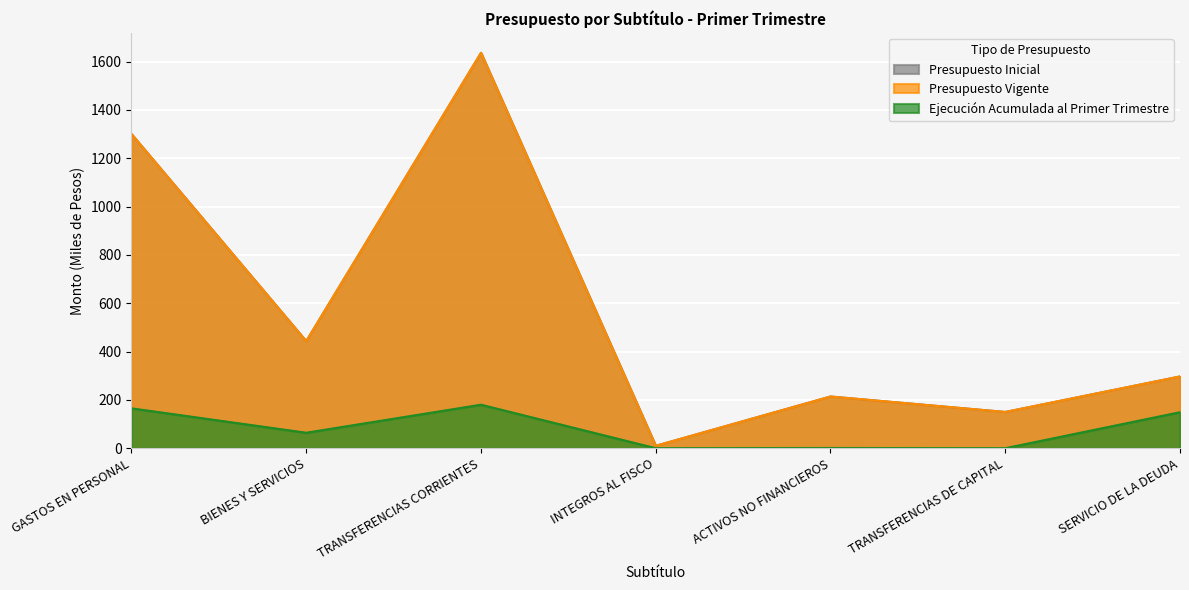

At which label is Presupuesto Vigente closest to 823?

BIENES Y SERVICIOS